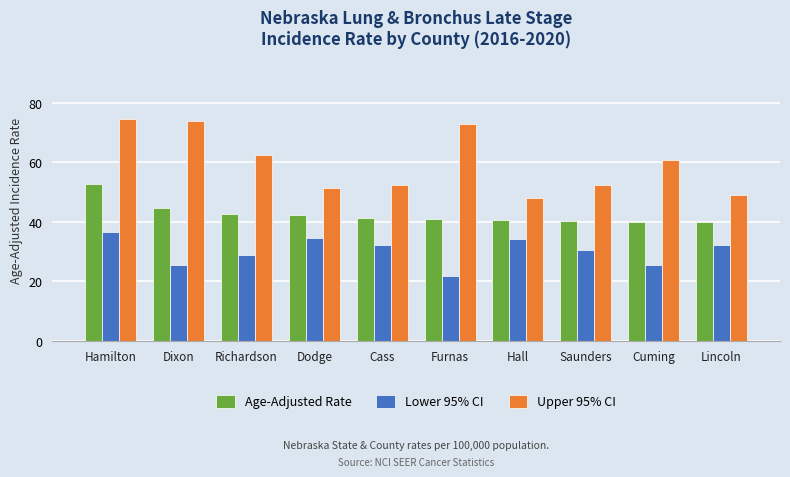

What is the label of the 2nd bar from the left?

Dixon